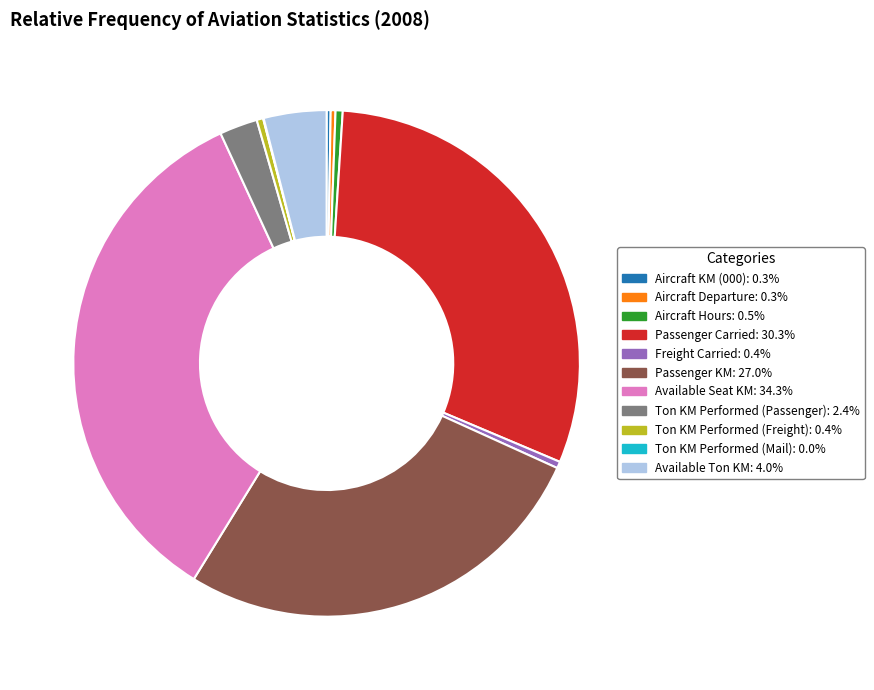

Does any single category account for the majority?

No